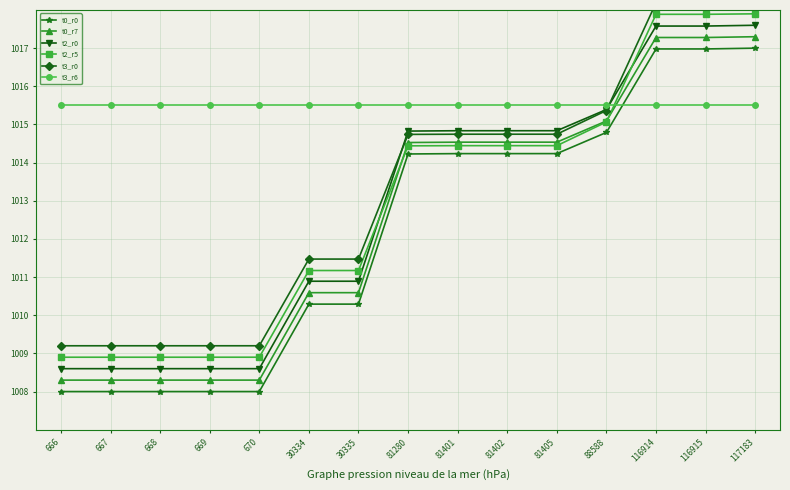

After their last crossing, which series has the higher values: t3_r6 or t2_r5?

t2_r5